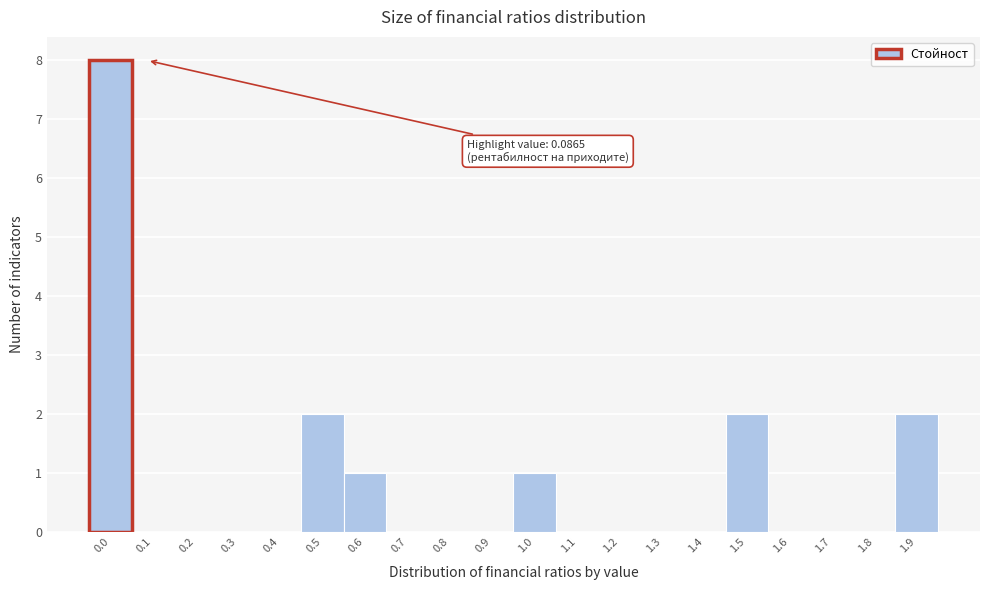

Reading left to right, extract all data points from this chart.

0.0=8	0.1=0	0.2=0	0.3=0	0.4=0	0.5=2	0.6=1	0.7=0	0.8=0	0.9=0	1.0=1	1.1=0	1.2=0	1.3=0	1.4=0	1.5=2	1.6=0	1.7=0	1.8=0	1.9=2